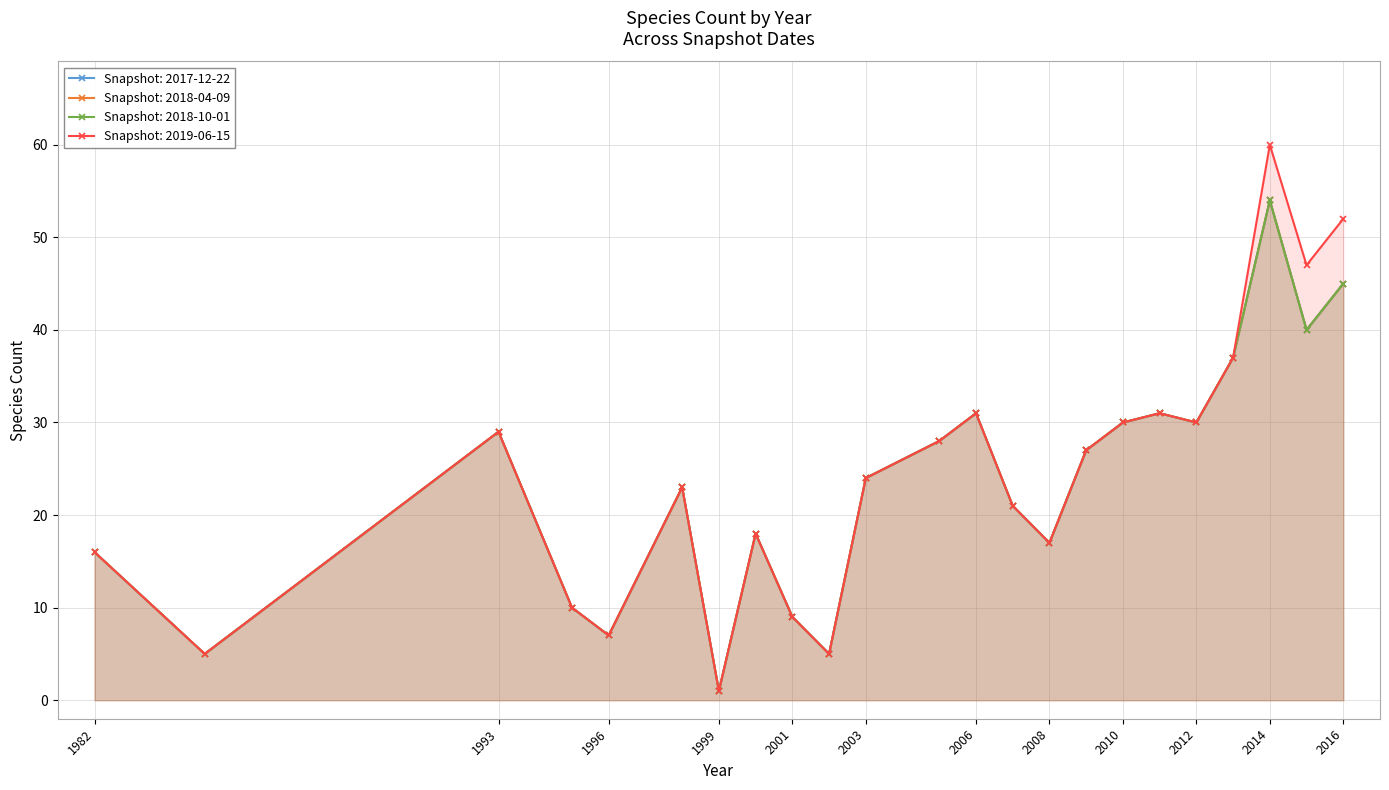

What is the value of the Snapshot: 2018-04-09 point at the 19th from the left?

30